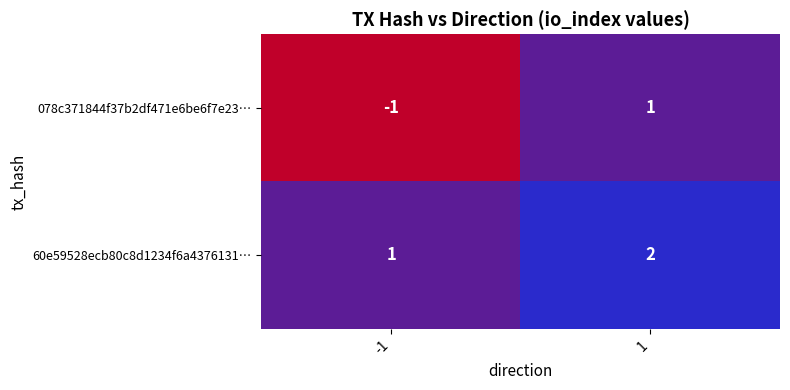

How many categories are shown in the chart?

2